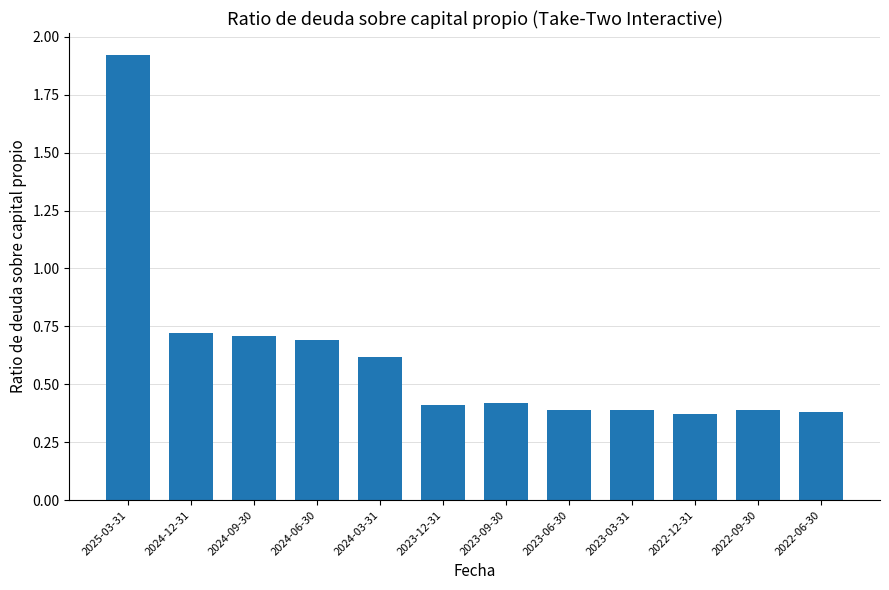

What is the label of the 7th bar from the right?

2023-12-31